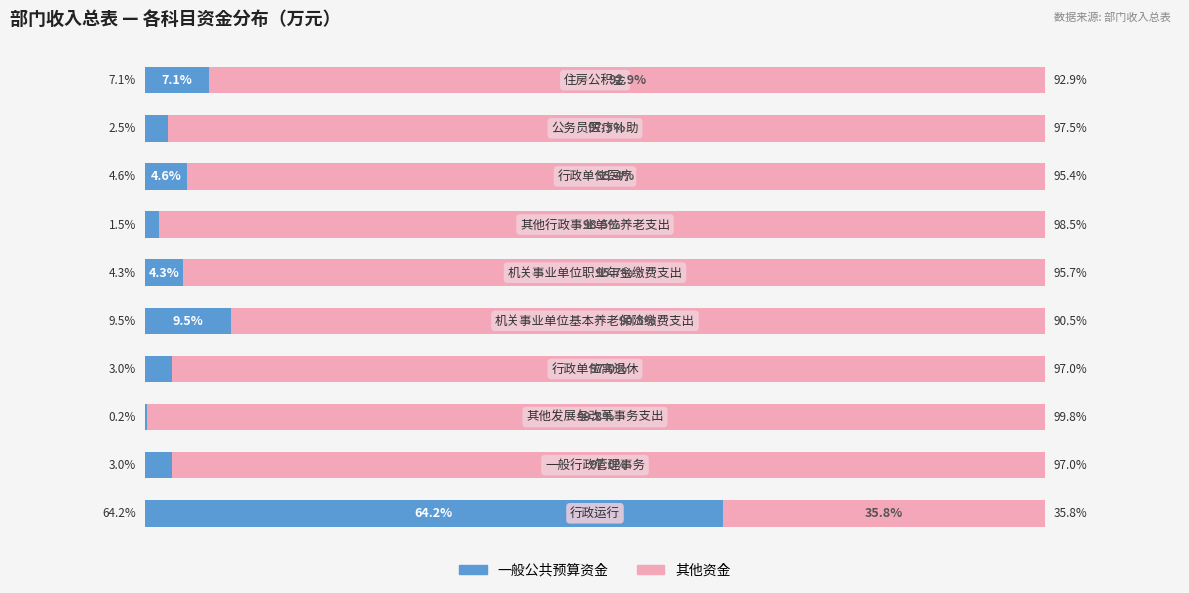

What are all the series names shown in the legend?

一般公共预算资金, 其他资金